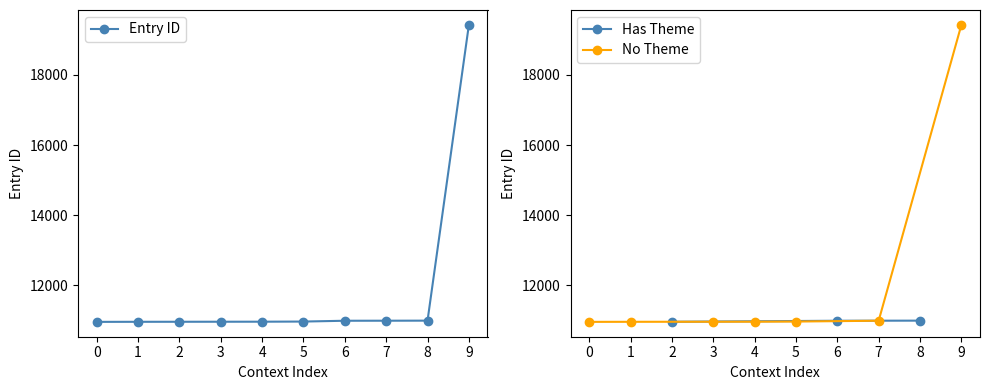

The value of Has Theme at 2 is 10955. True or false?

True